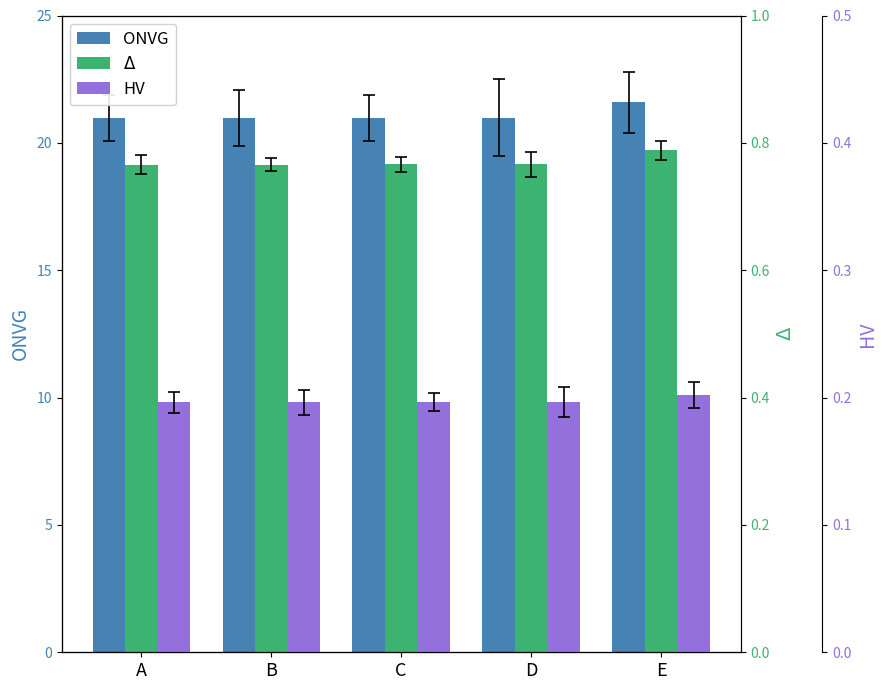

List the labels in order of HV value, largest first.

E, D, C, B, A